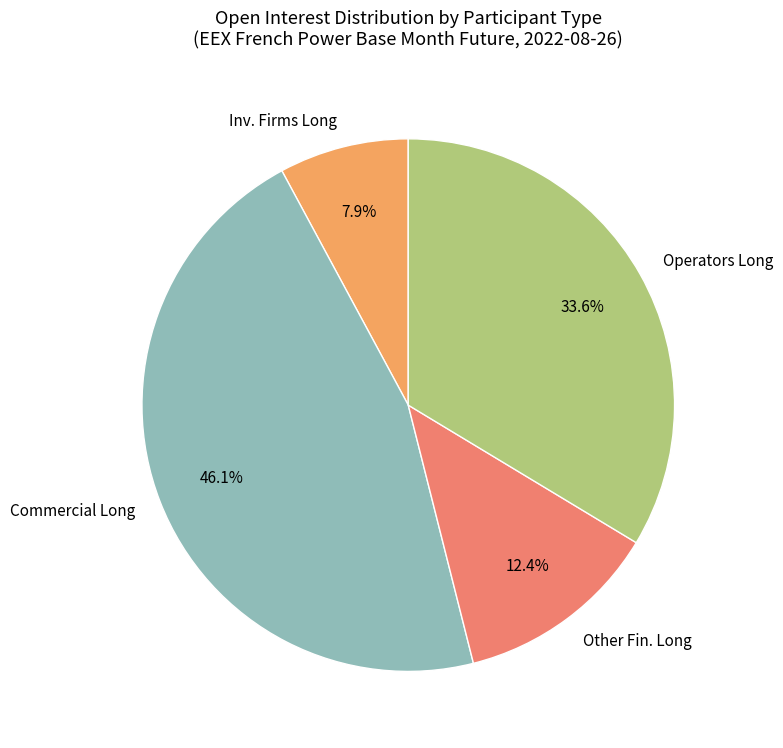

To the nearest percent, what is the difference between the largest and smallest slice percentages?

38%